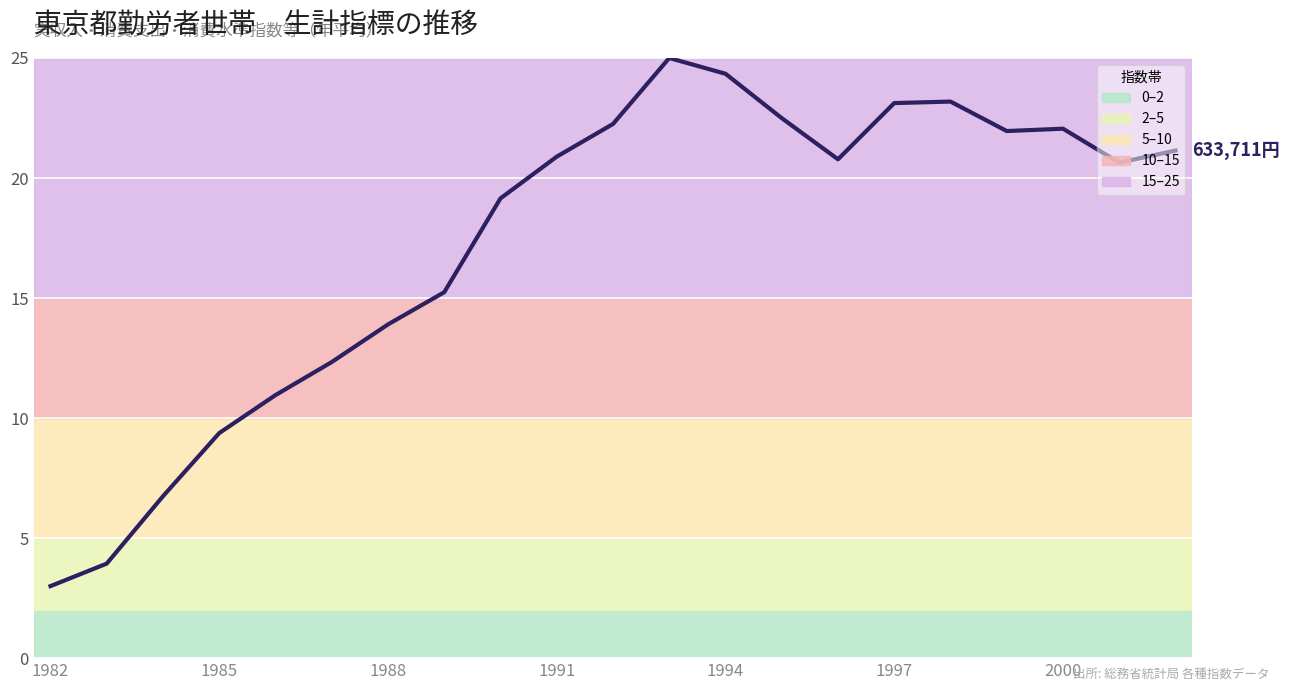

What is the greatest value displayed?

25.0